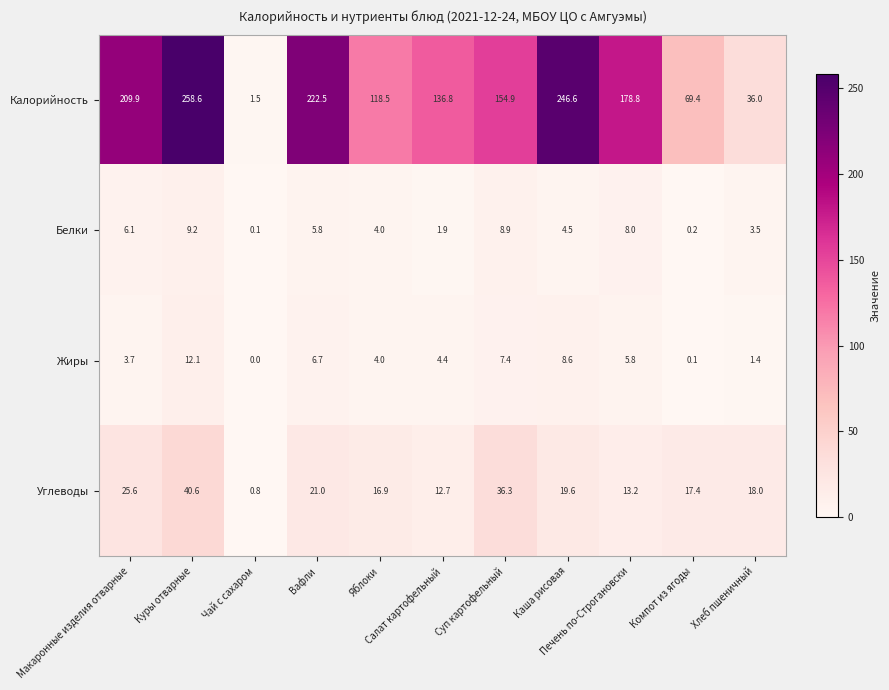

List the series in order of their peak value, highest first.

Калорийность, Углеводы, Жиры, Белки